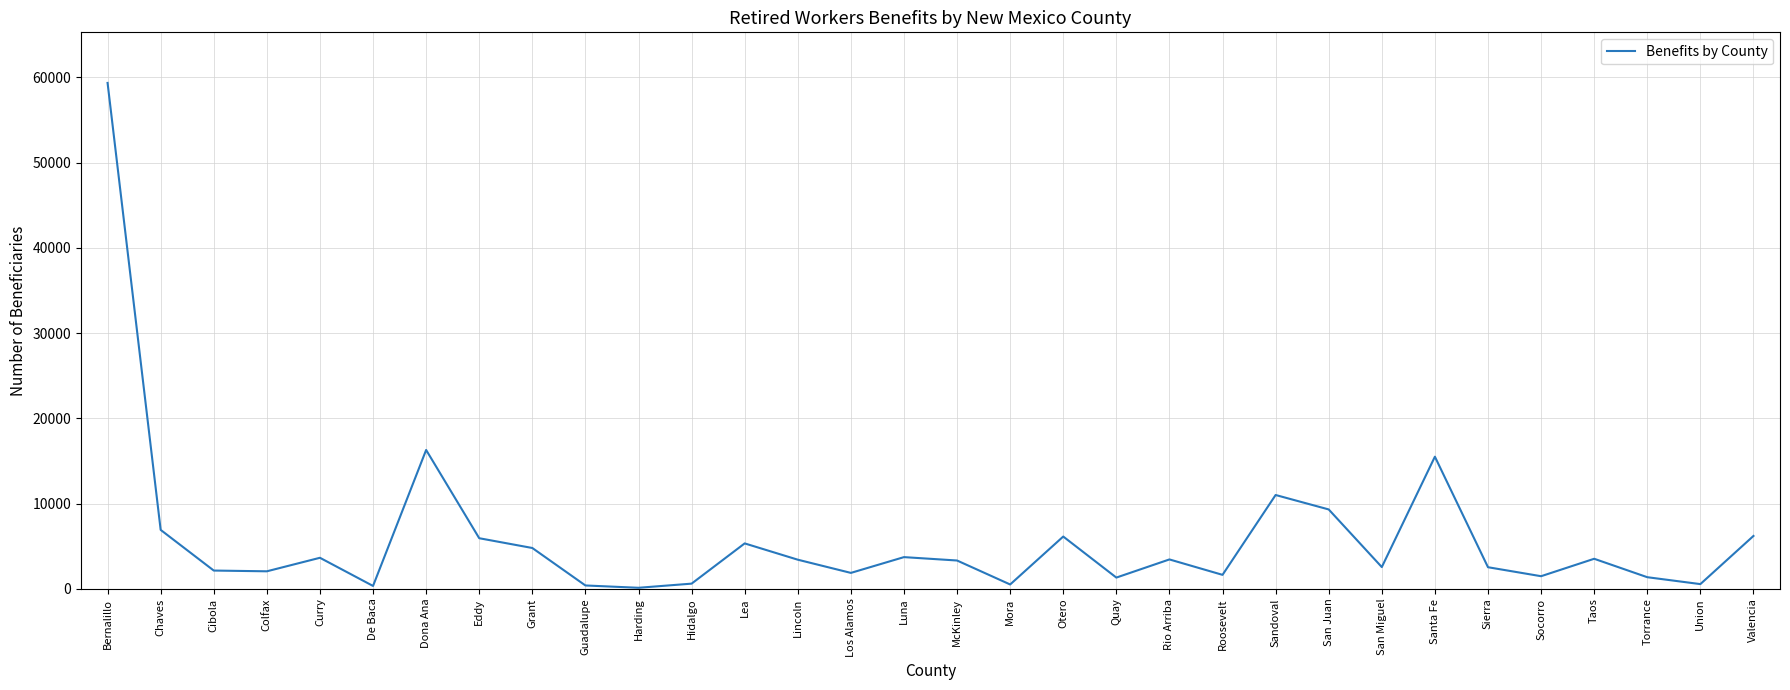

At which category does the chart reach its peak across all series?

Bernalillo